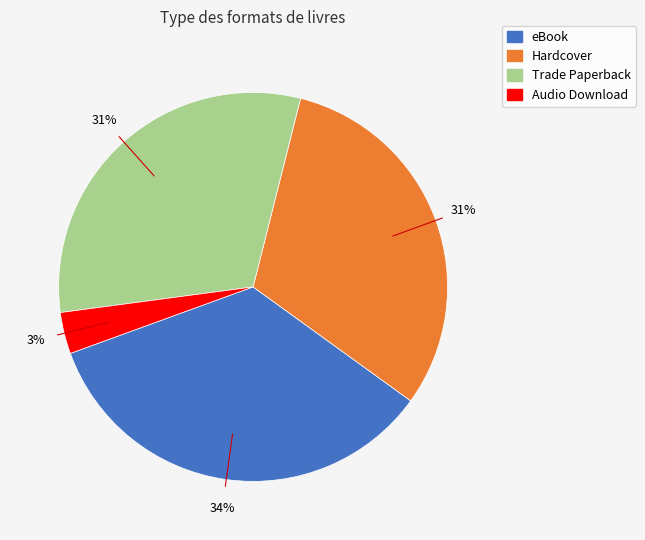

How many slices are in this pie chart?

4